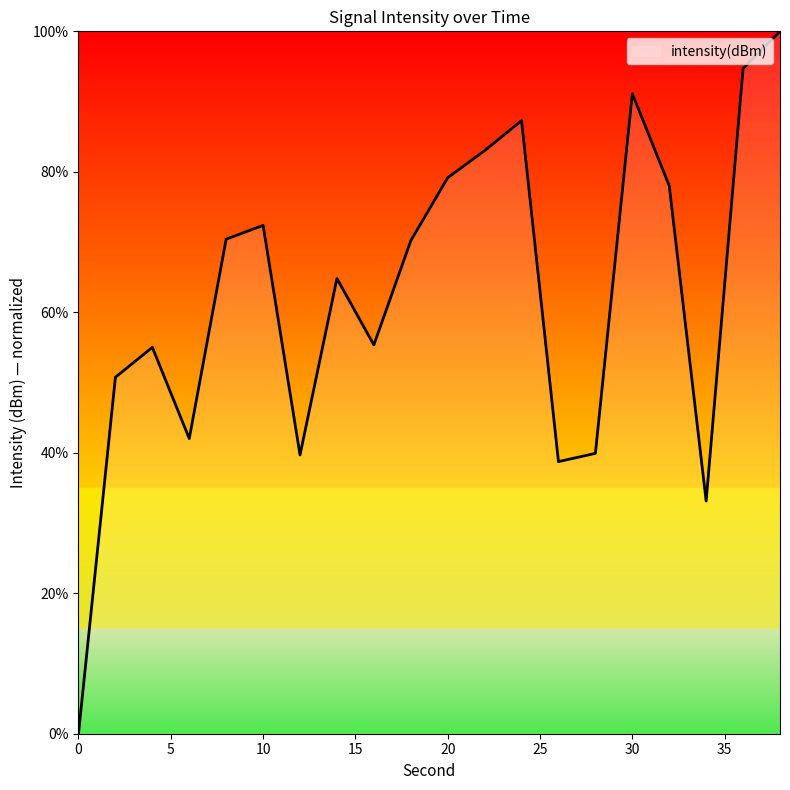

What is the greatest value displayed?

100.0